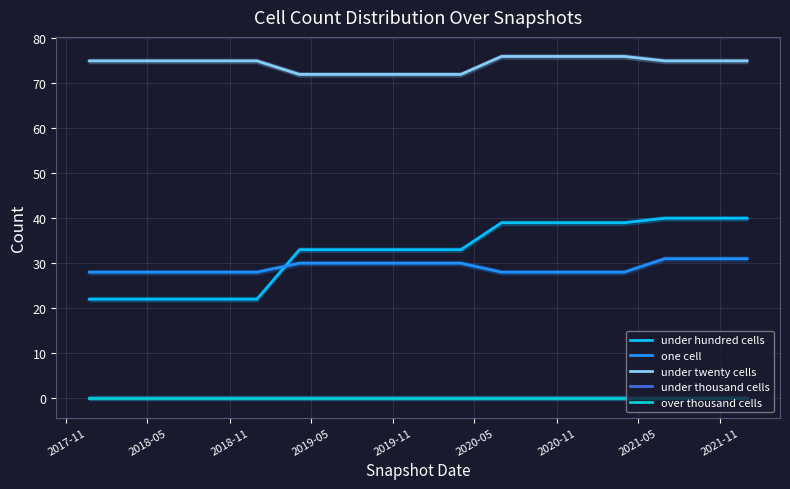

True or false: under hundred cells and under twenty cells intersect in this chart.

False